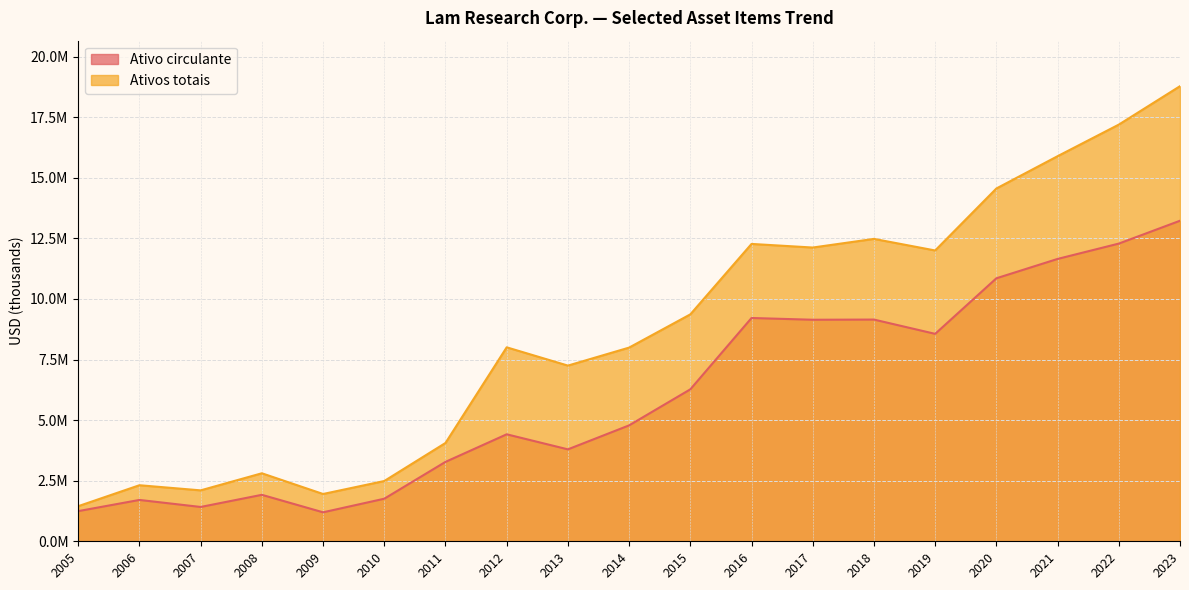

What is the minimum value shown in the chart?

1195827